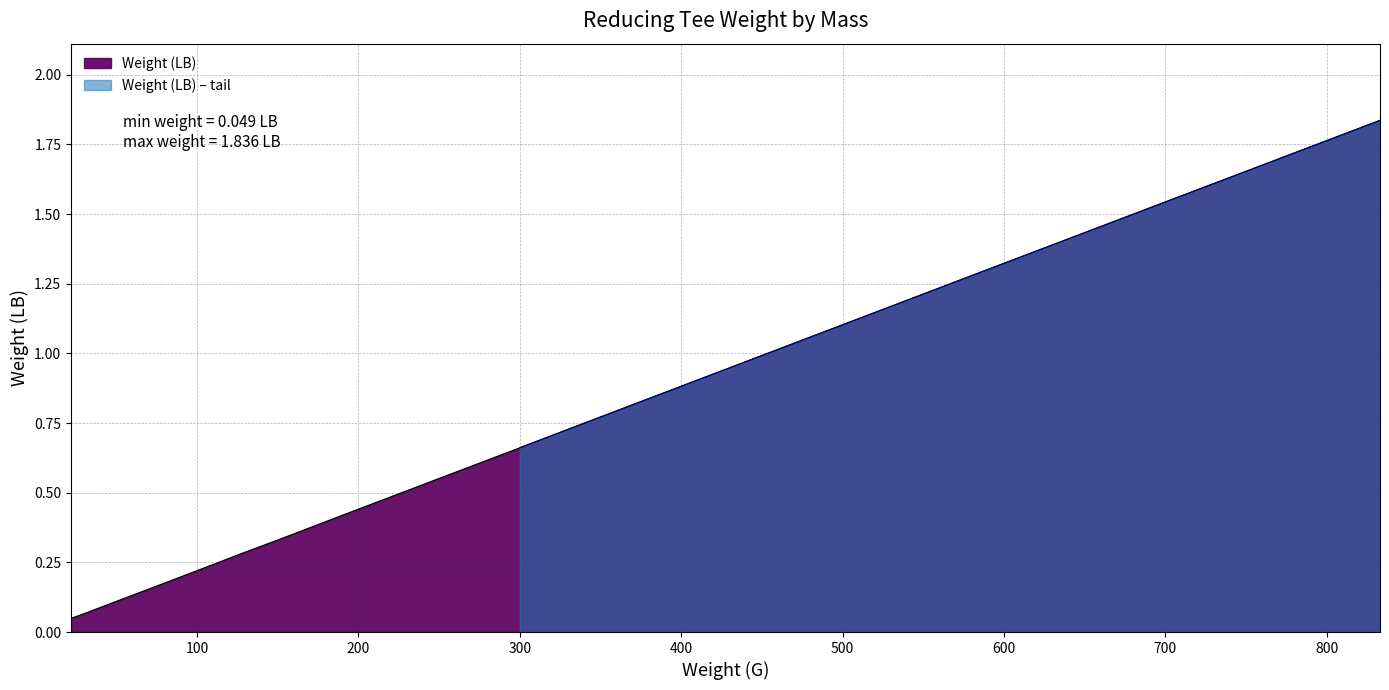

What is the difference between the maximum and minimum values?

1.8